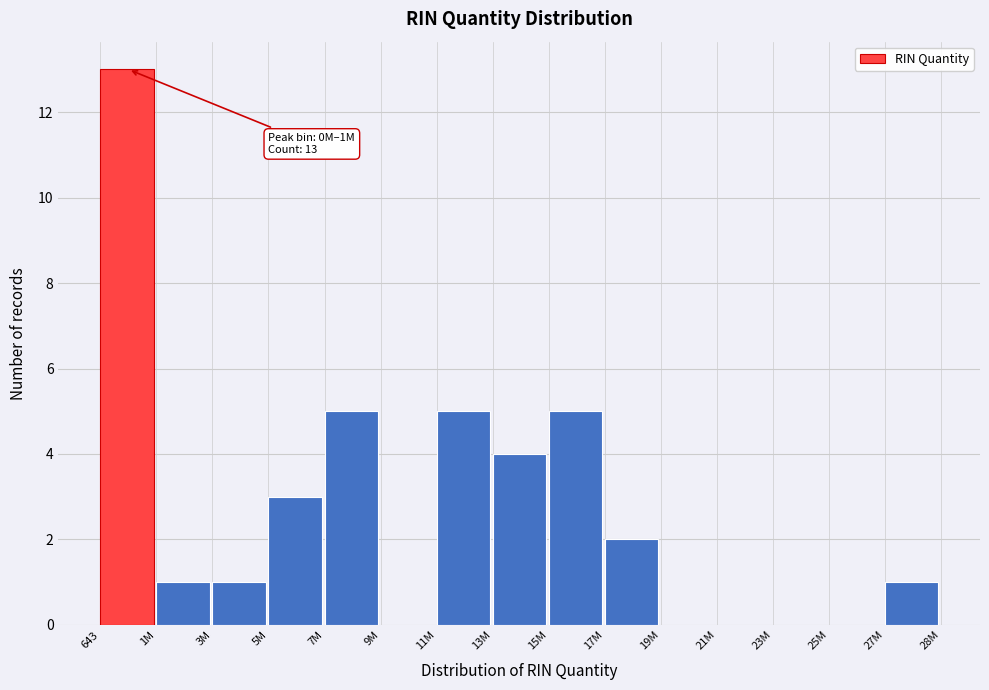

Reading right to left, list all the values displayed in this chart.

27M=1	25M=0	23M=0	21M=0	19M=0	17M=2	15M=5	13M=4	11M=5	9M=0	7M=5	5M=3	3M=1	1M=1	643=13